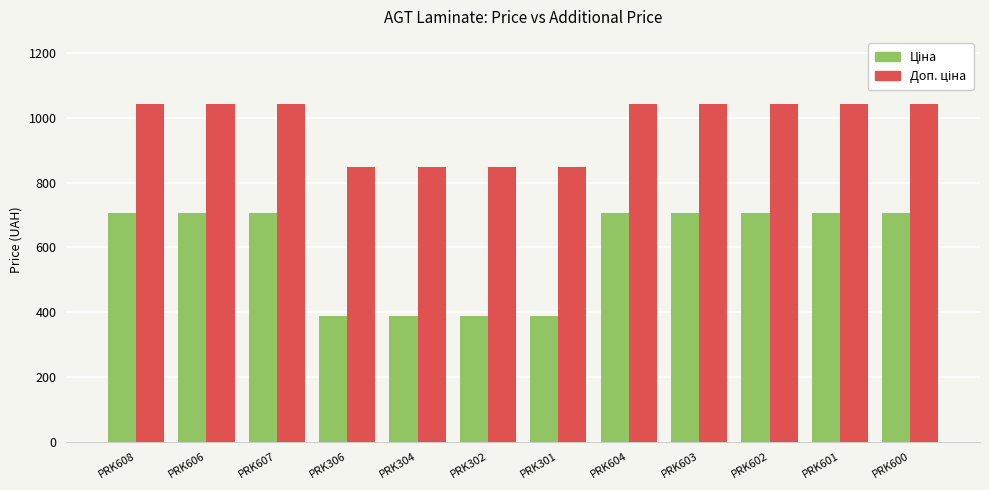

What is the smallest value displayed?

386.9